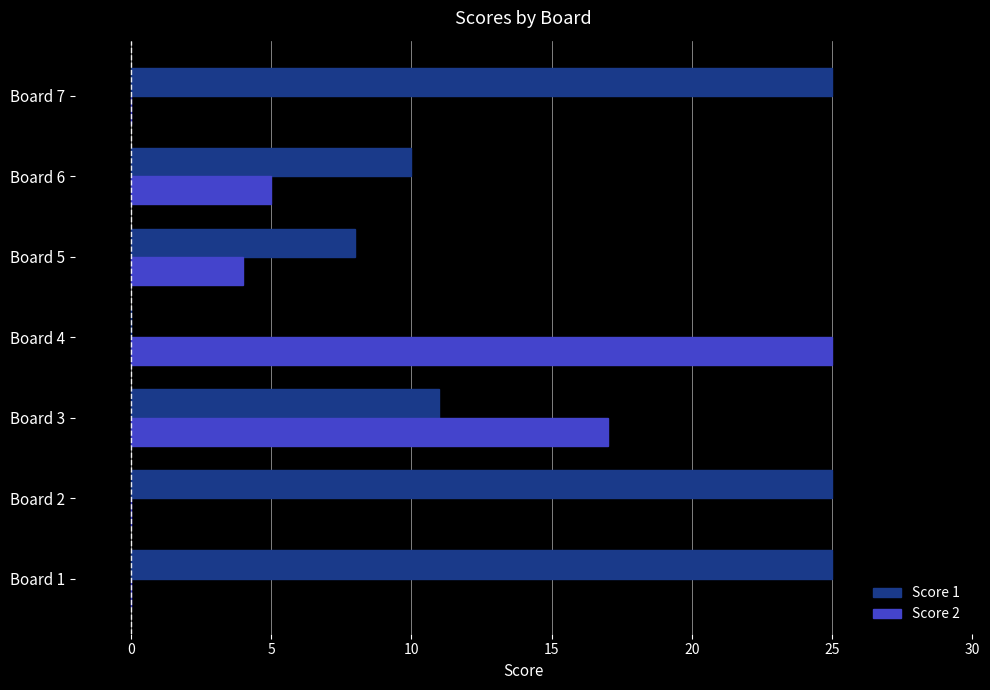

True or false: Score 1 has a value of 8 at Board 5.

True